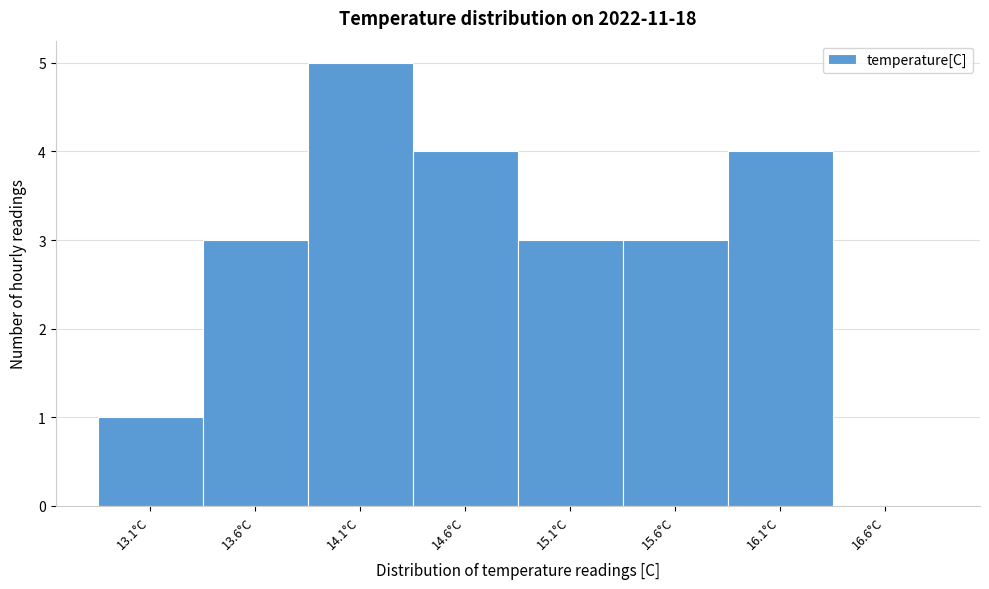

Reading left to right, list every bar in this chart as the range it spans on the x-axis followed by its height. The values are not printed on the chart, so give them approximately, as read against the axis.

12.85 to 13.35: 1
13.35 to 13.85: 3
13.85 to 14.35: 5
14.35 to 14.85: 4
14.85 to 15.35: 3
15.35 to 15.85: 3
15.85 to 16.35: 4
16.35 to 16.85: 0